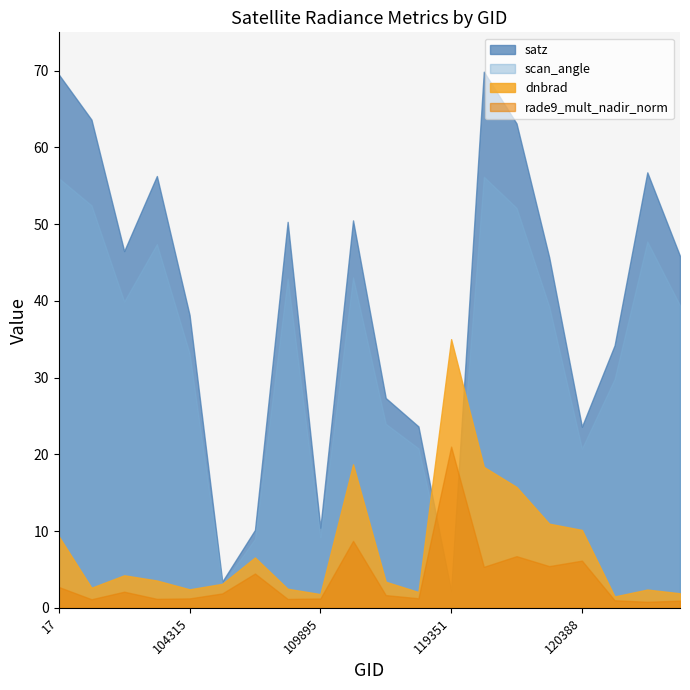

At how many categories does at least one series exceed 19?

17